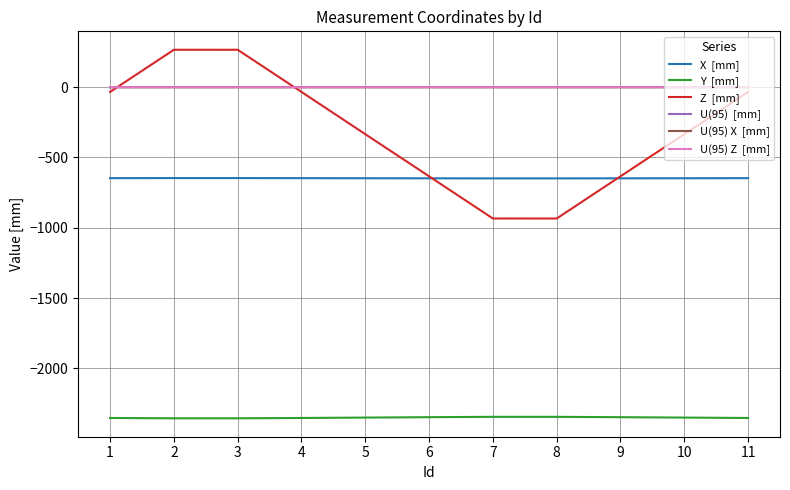

What is the minimum value shown in the chart?

-2354.7